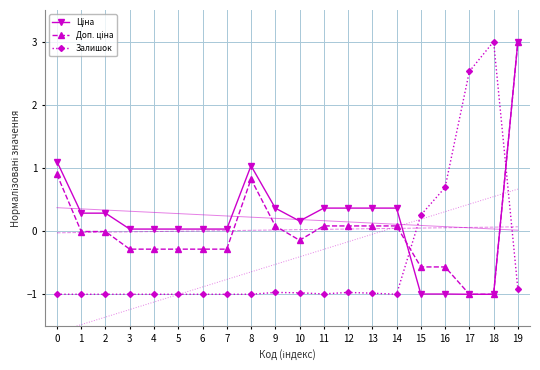

What is the difference between the second highest and minimum values in the Залишок series?

3.5